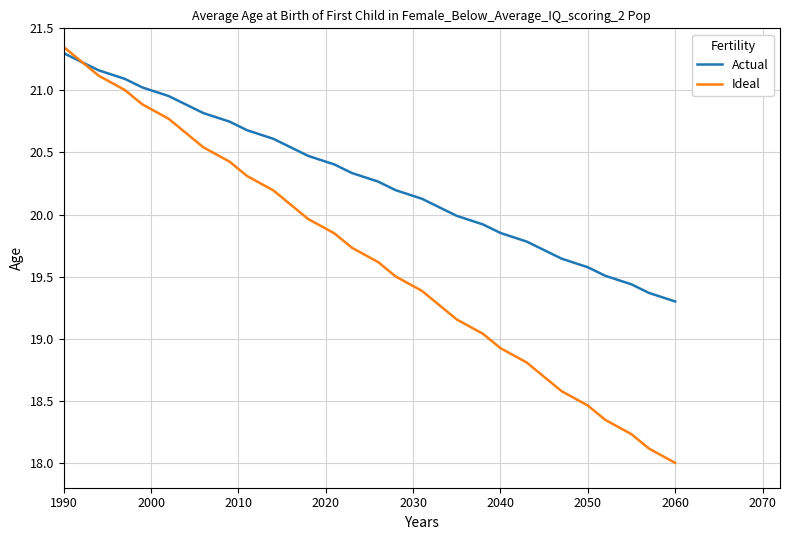

Rank the series by their average value, from lowest to highest.

Ideal, Actual